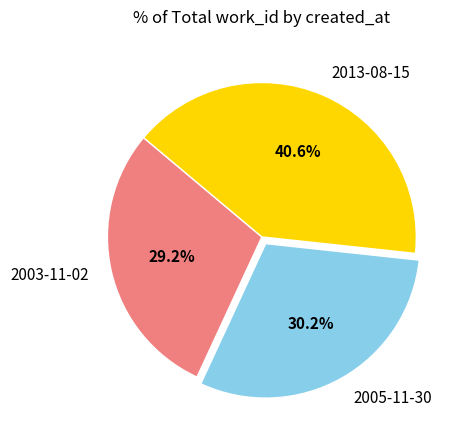

To the nearest percent, what is the difference between the 2013-08-15 and 2003-11-02 slice percentages?

11%